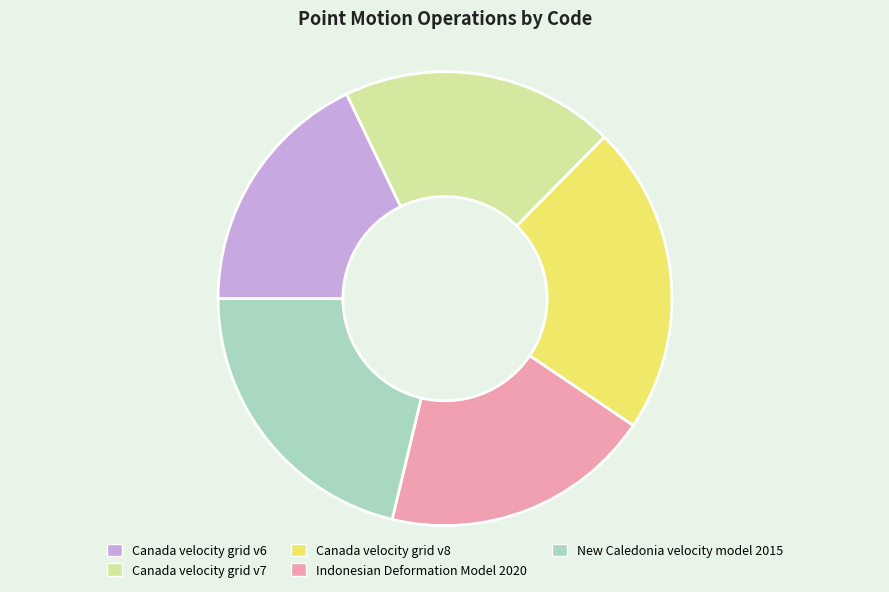

Count the number of slices in the pie.

5